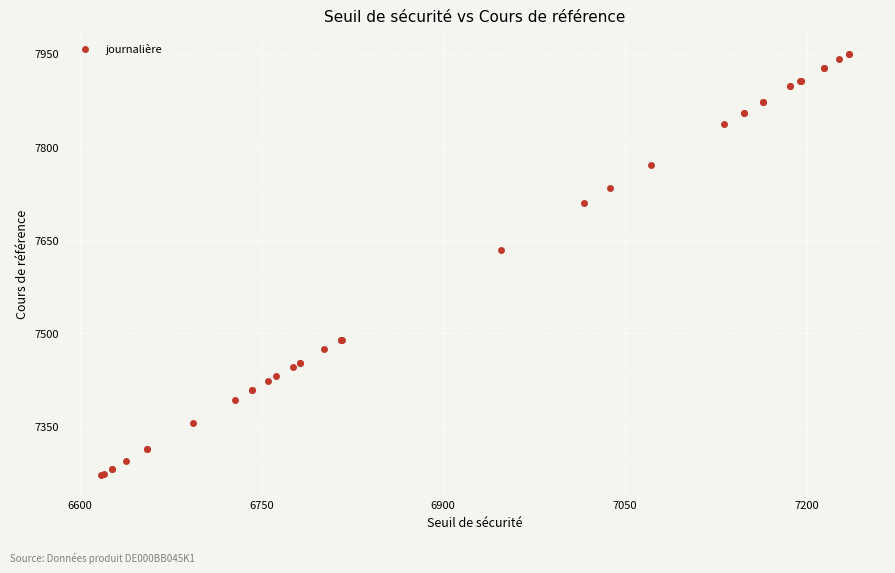

What Y value in the scatter plot is closest to 7611?

7634.7